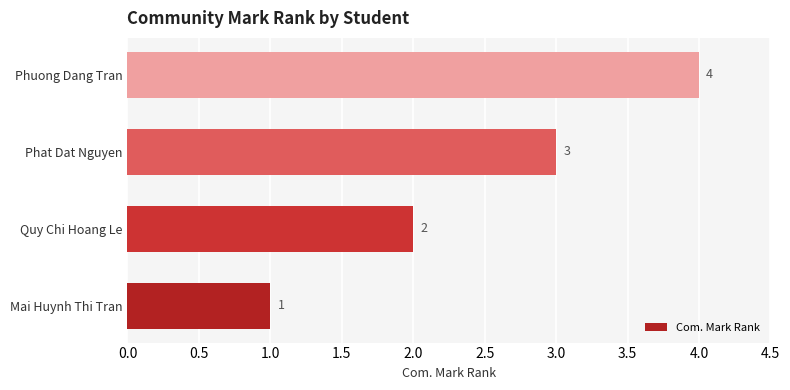

Approximately how many times larger is the value at Quy Chi Hoang Le compared to Mai Huynh Thi Tran?

2.0